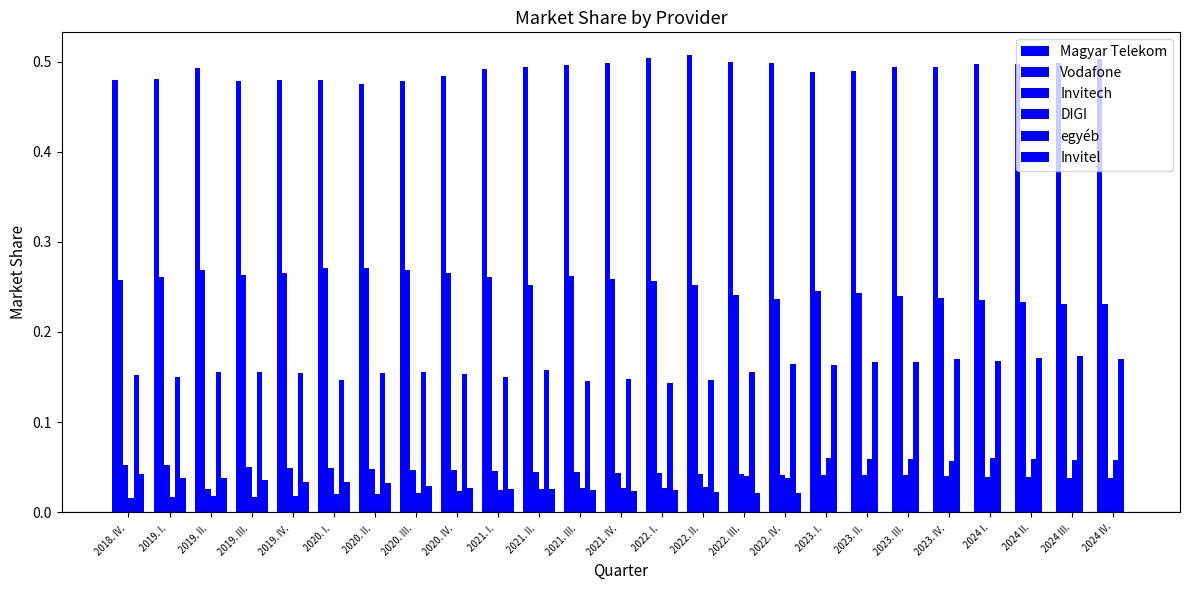

Rank the categories by Invitel value from highest to lowest.

2018. IV. , 2019. I. , 2019. II. , 2019. III. , 2019. IV. , 2020. I. , 2020. II. , 2020. III. , 2020. IV. , 2021. I. , 2021. II. , 2021. III. , 2022. I. , 2021. IV. , 2022. II. , 2022. IV. , 2022. III. , 2023. I. , 2023. II. , 2023. III. , 2023. IV. , 2024 I., 2024 II., 2024 III., 2024 IV.